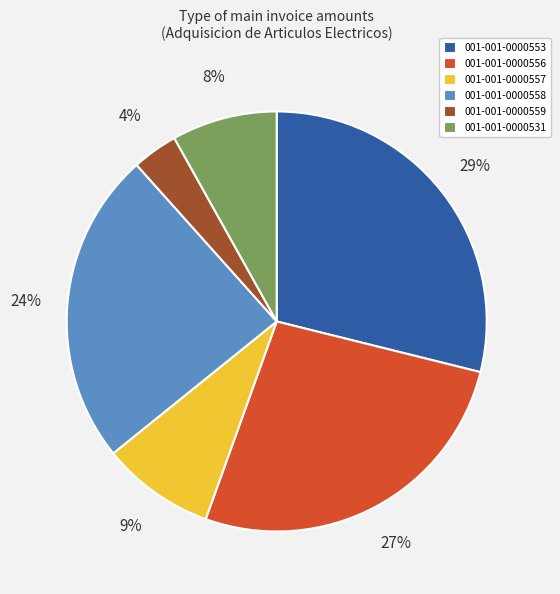

How many slices are in this pie chart?

6